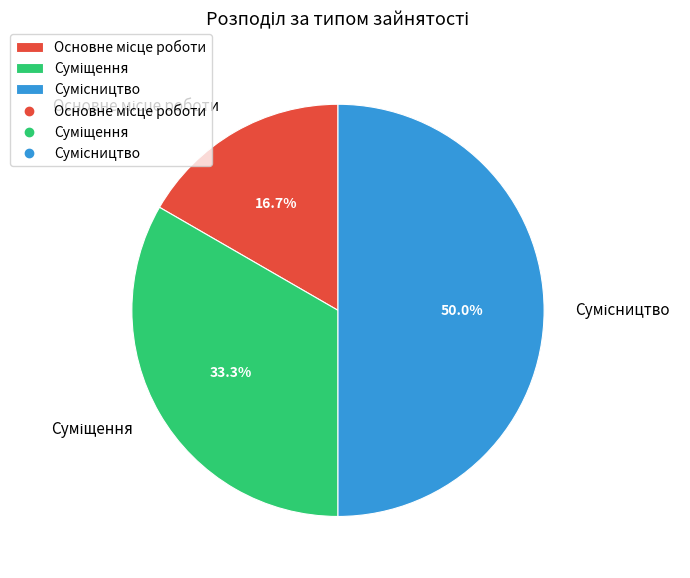

To the nearest percent, what portion does Основне місце роботи represent?

17%